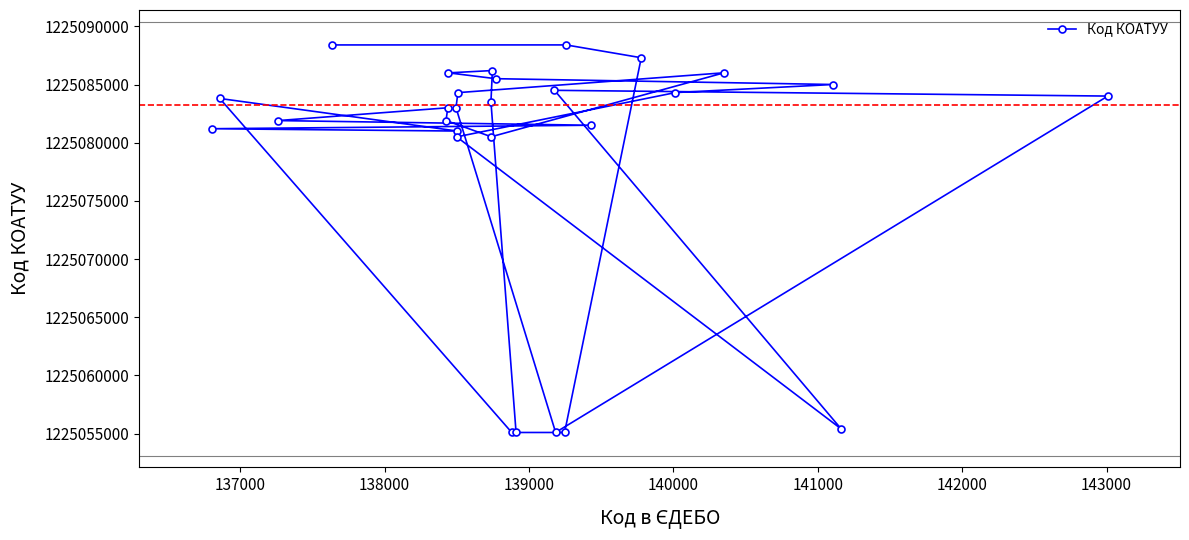

What is the difference between the maximum and minimum values?

33303